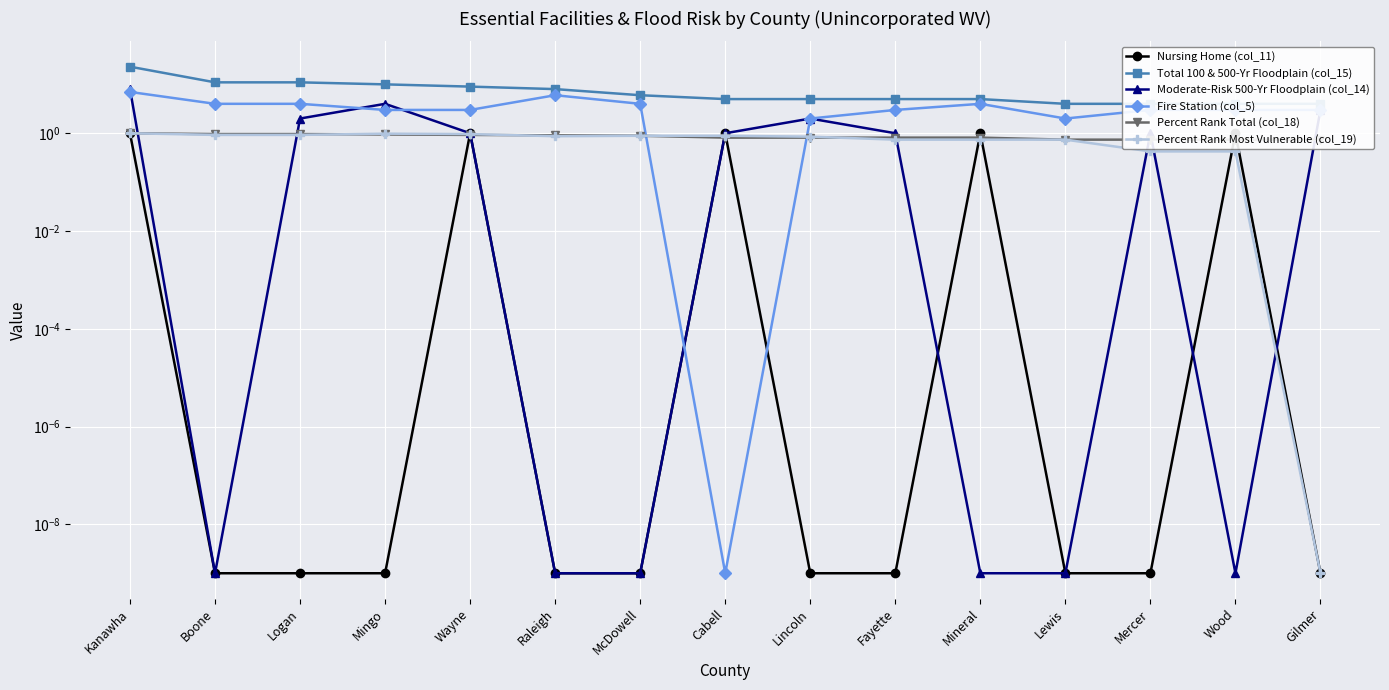

Does the chart display data point markers on the line(s)?

Yes